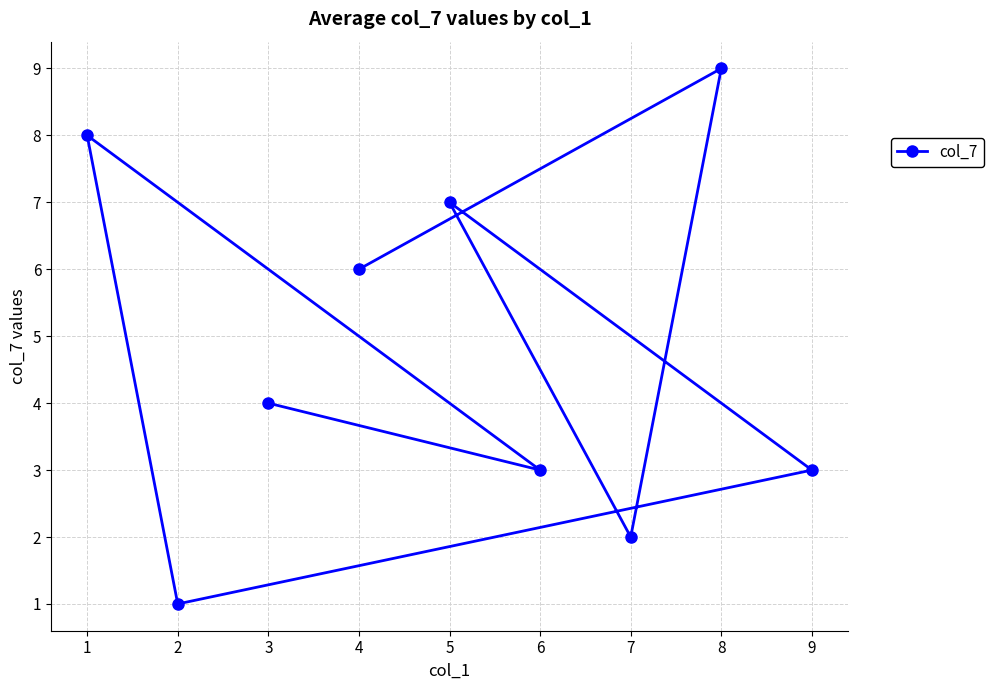

How many data points does each series have?

9